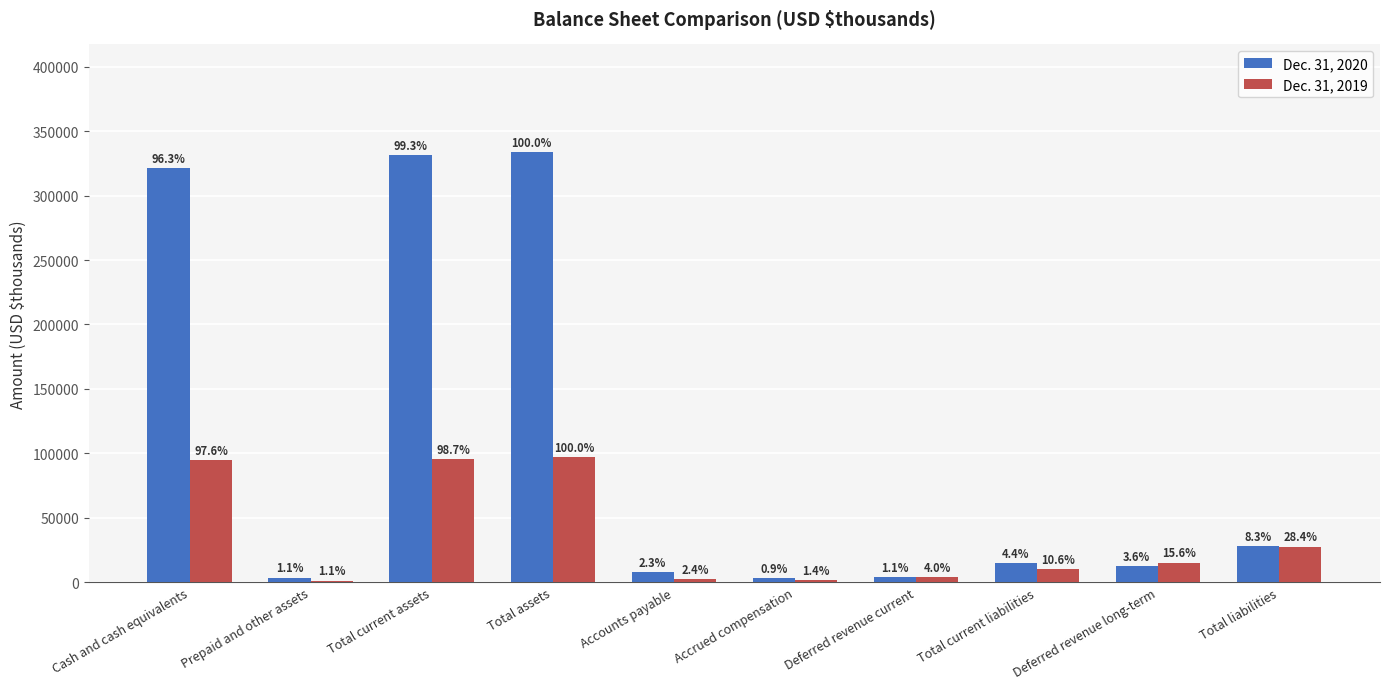

What is the value of the Dec. 31, 2020 bar at the 3rd from the left?

331678